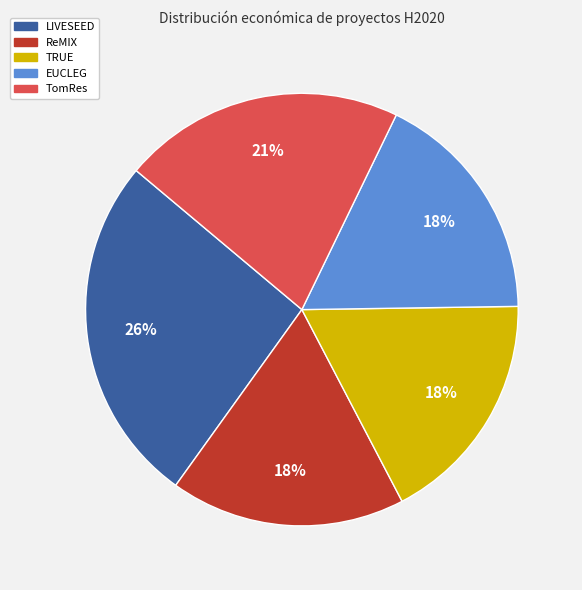

What percentage is the TRUE slice, to the nearest percent?

18%